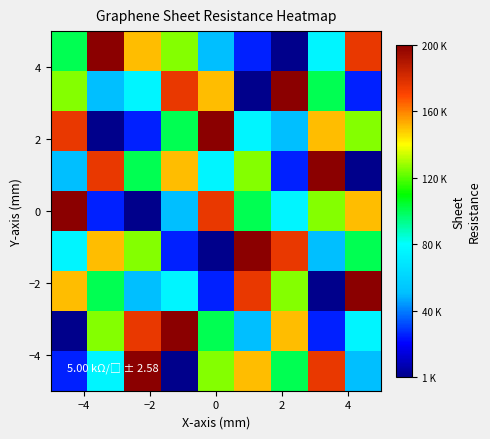

At how many categories does at least one series exceed 5?

9